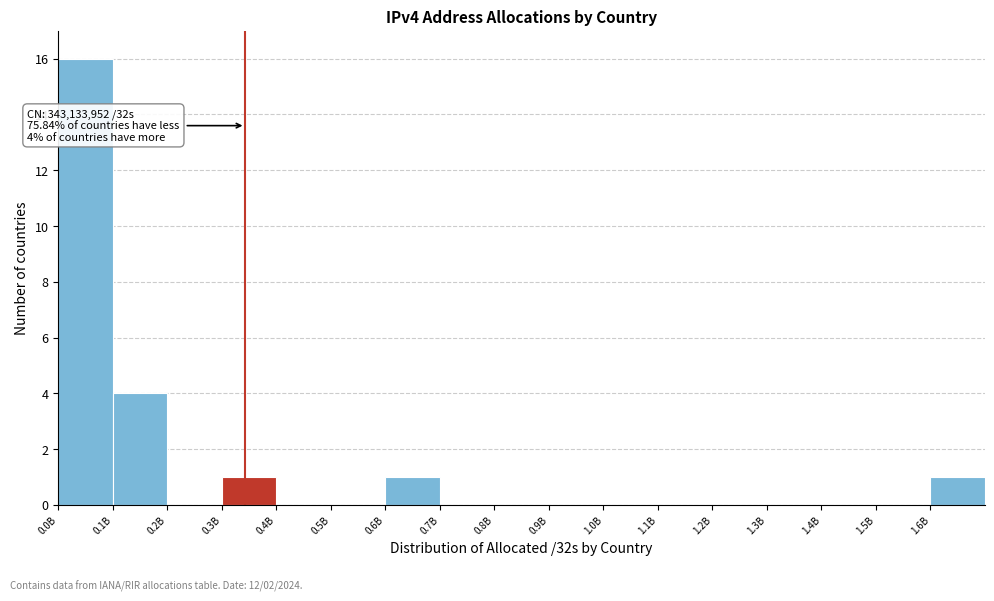

Reading left to right, list all the values displayed in this chart.

0.0B=16	0.1B=4	0.2B=0	0.3B=1	0.4B=0	0.5B=0	0.6B=1	0.7B=0	0.8B=0	0.9B=0	1.0B=0	1.1B=0	1.2B=0	1.3B=0	1.4B=0	1.5B=0	1.6B=1